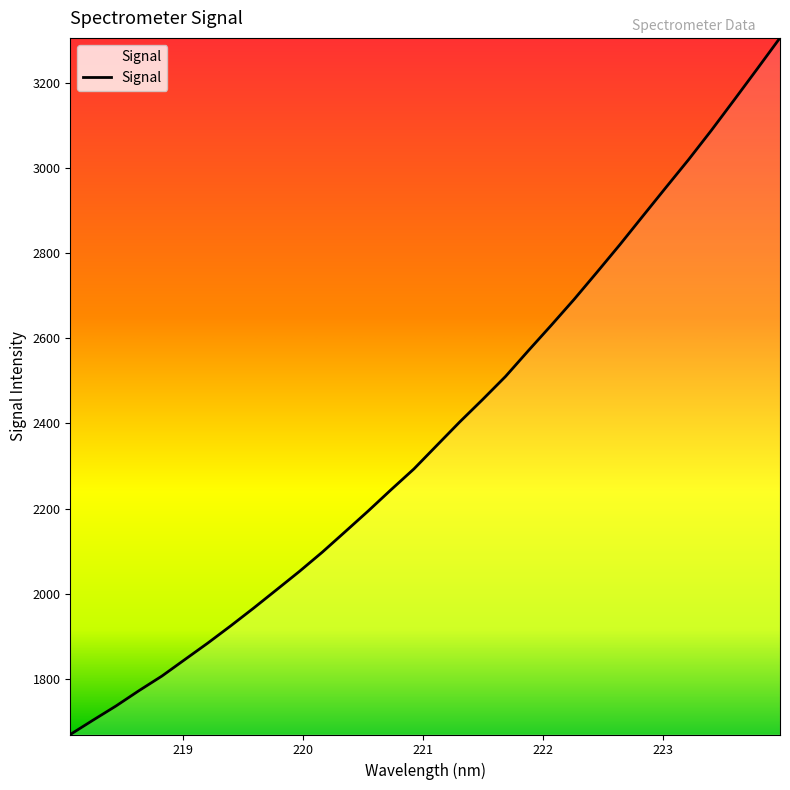

What is the greatest value displayed?

3306.6